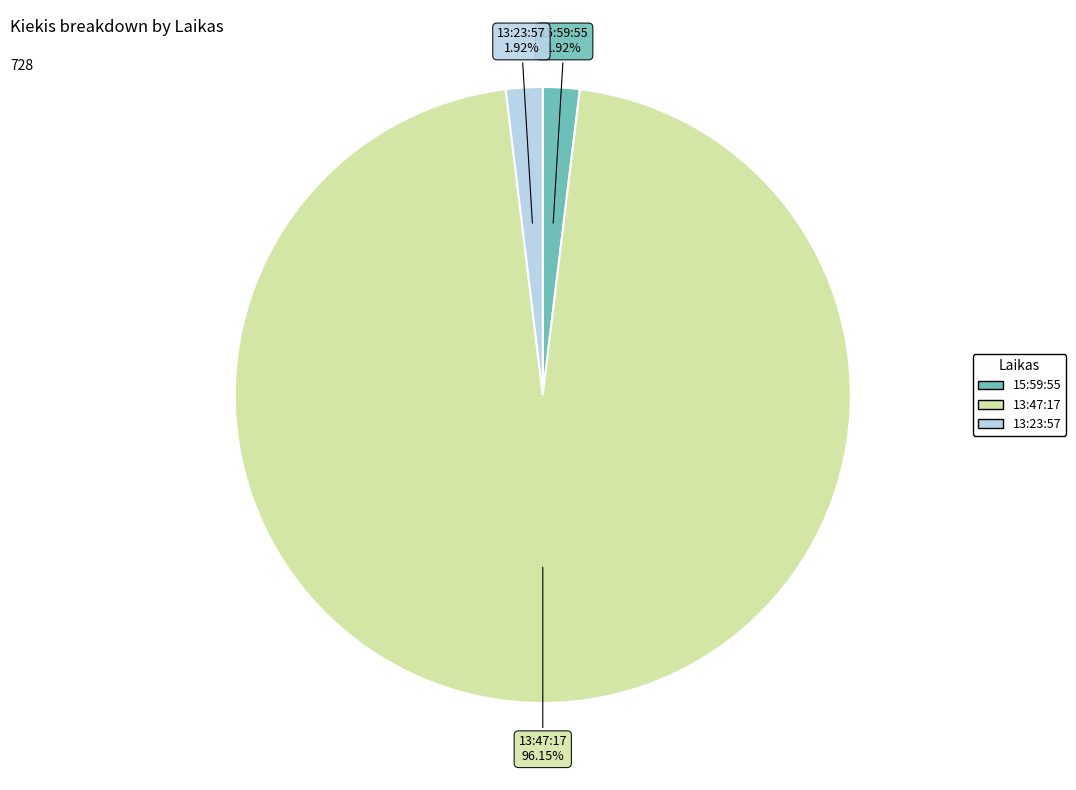

To the nearest percent, what is the combined percentage of 15:59:55 and 13:23:57?

4%